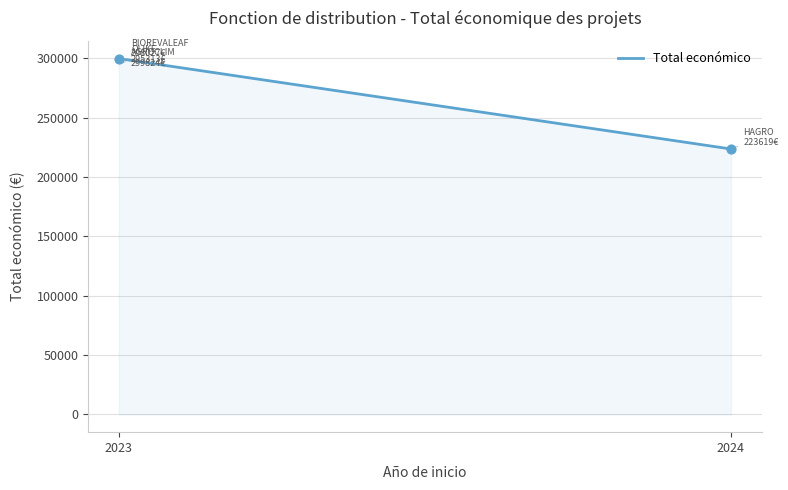

What is the difference between the maximum and minimum values?

76205.0